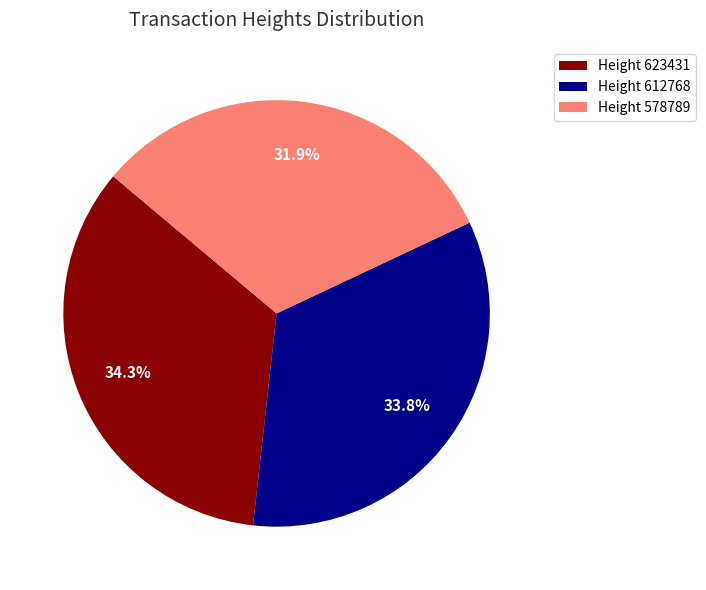

What percentage do Height 623431 and Height 578789 together represent?

66.2%